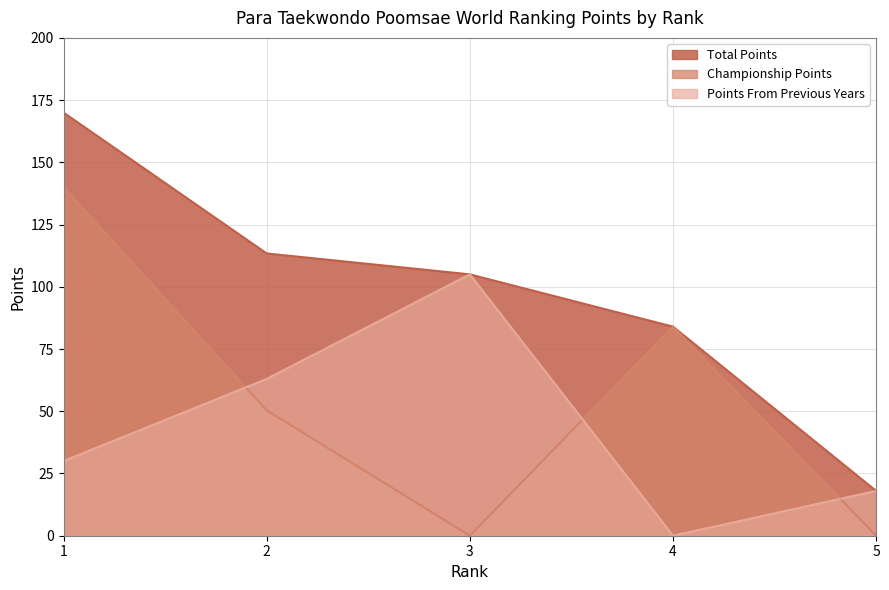

The value of Total Points at 5 is 24.5. True or false?

False